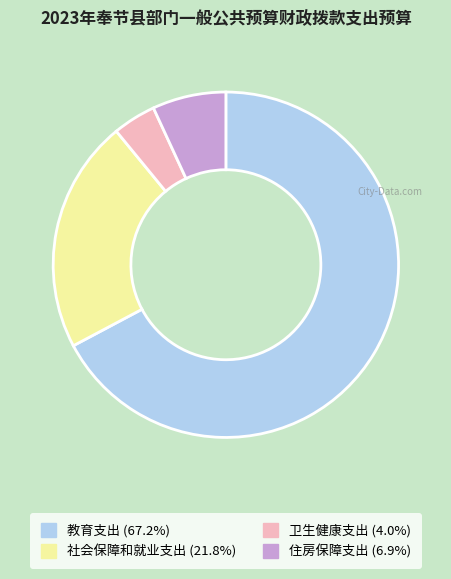

What is the smallest slice in the pie chart?

卫生健康支出